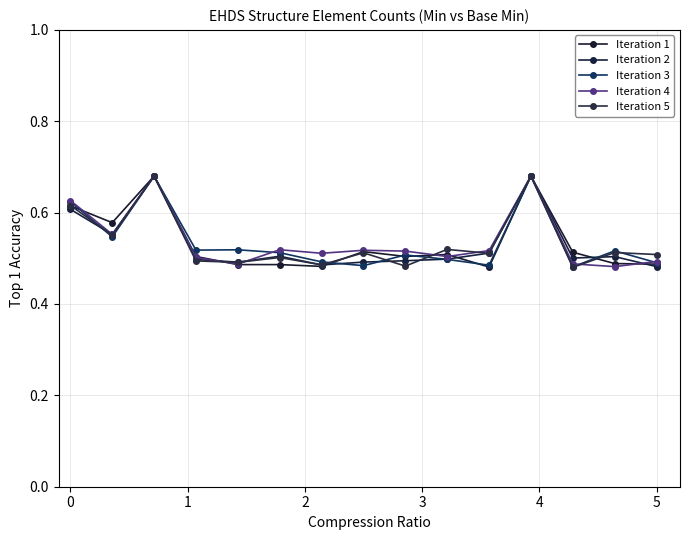

At which category does the chart reach its peak across all series?

2